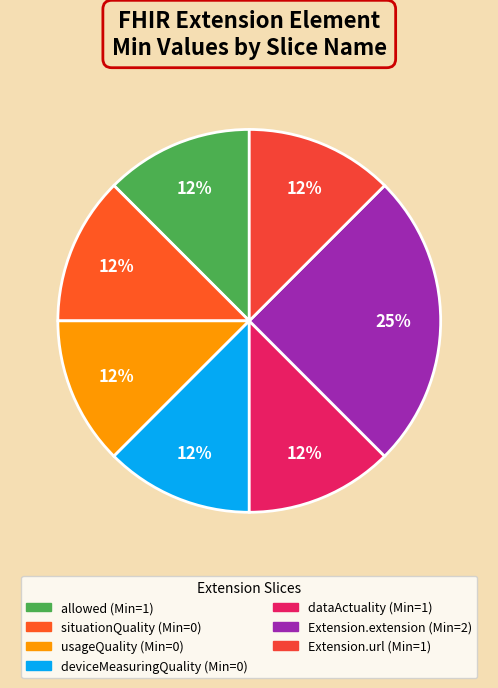

Count the number of slices in the pie.

7